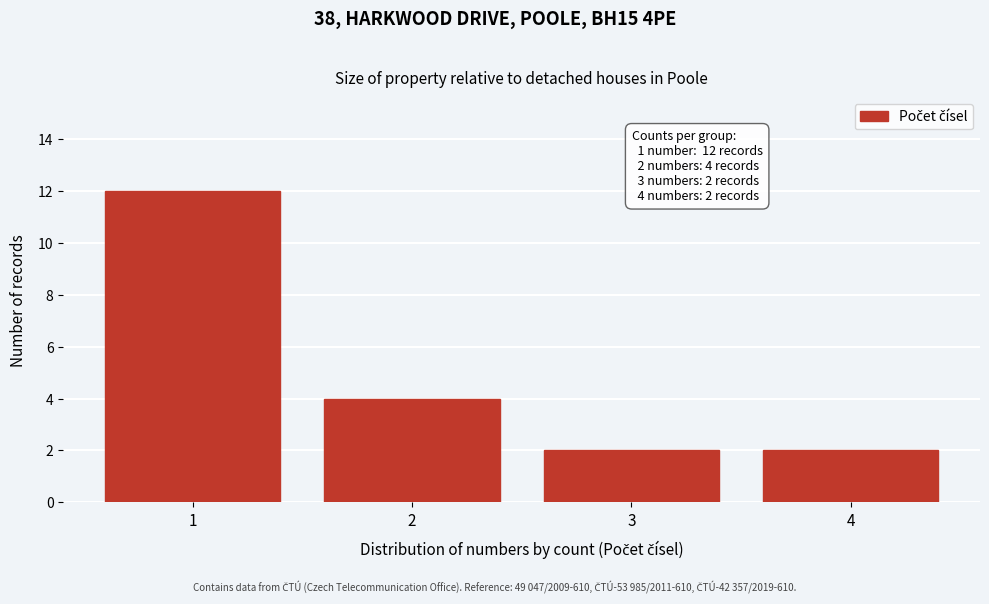

Reading right to left, extract all data points from this chart.

4=2	3=2	2=4	1=12